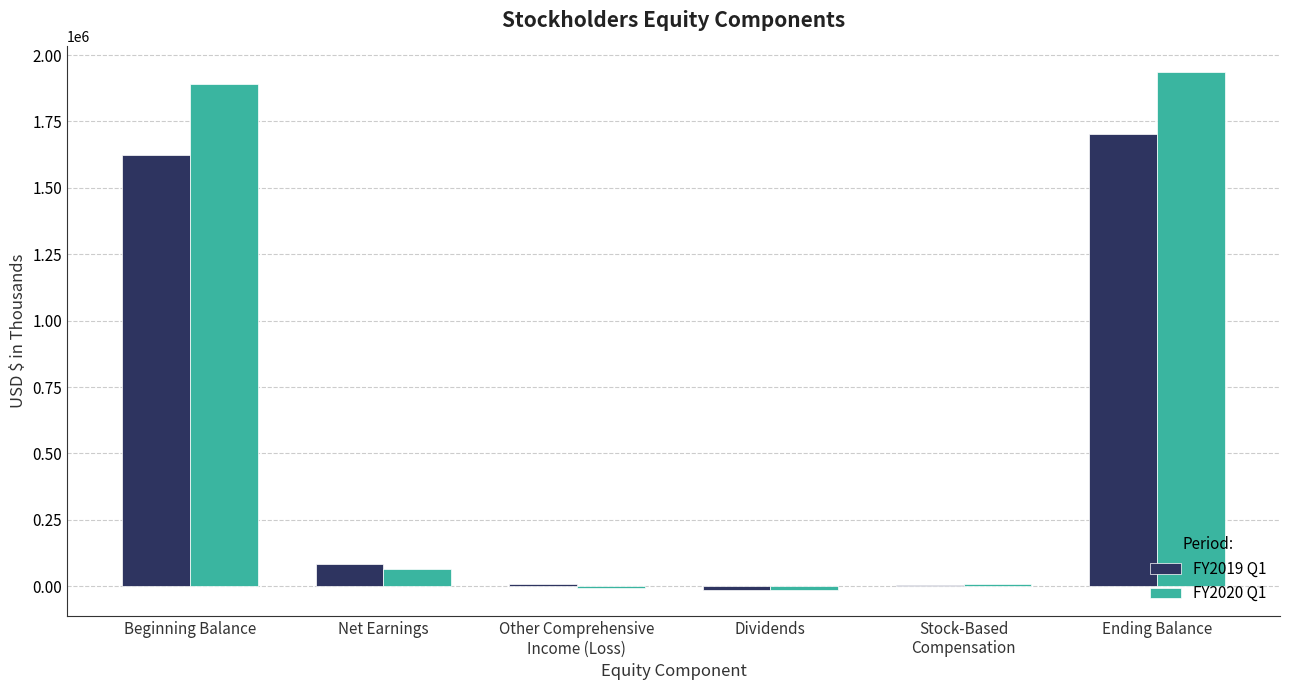

Count the number of data series in this chart.

2